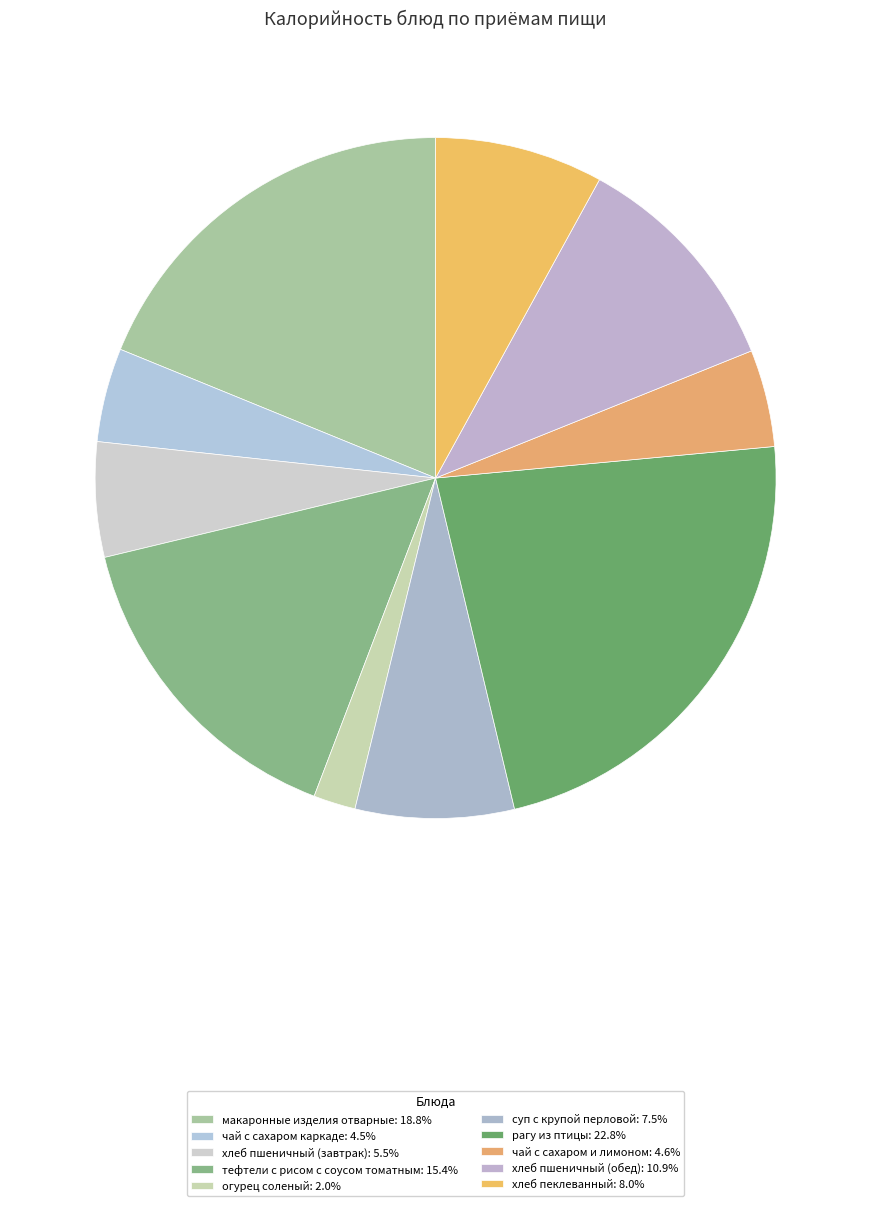

Which category has the biggest portion of the pie?

рагу из птицы